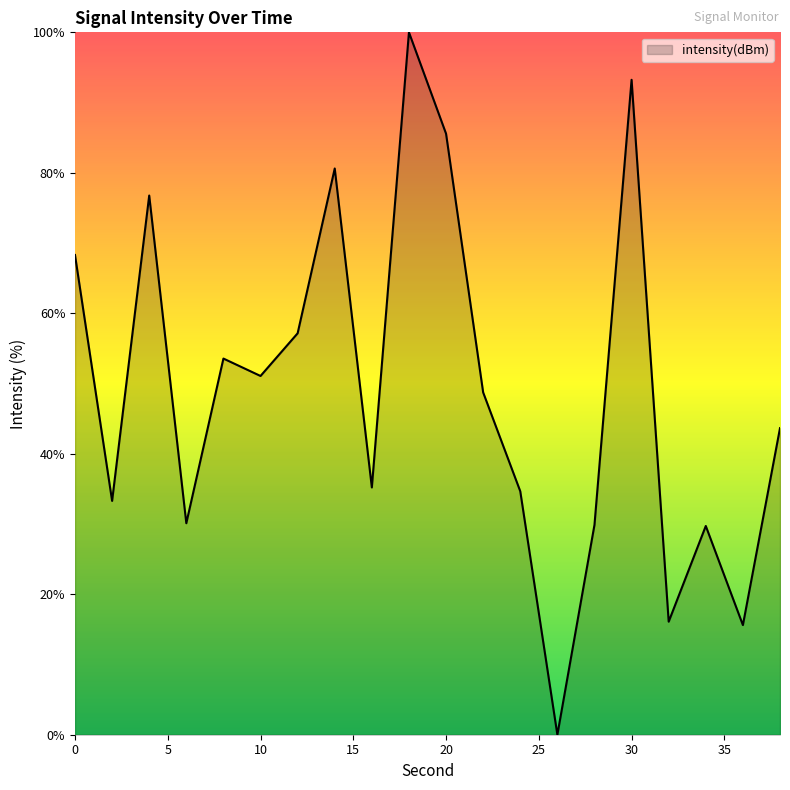

What is the maximum value shown in the chart?

100.0